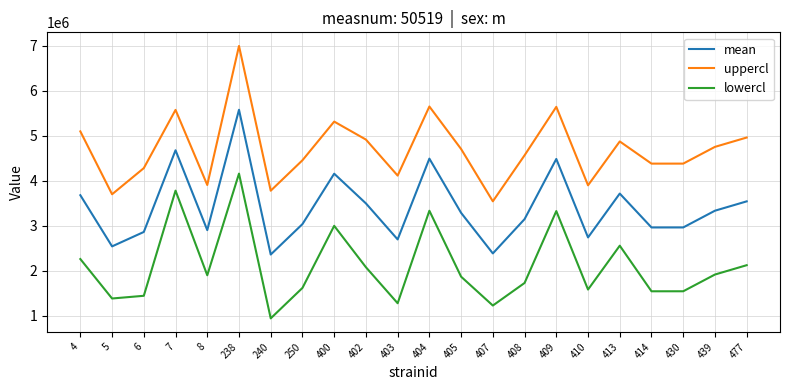

List the series in order of their overall mean, lowest first.

lowercl, mean, uppercl